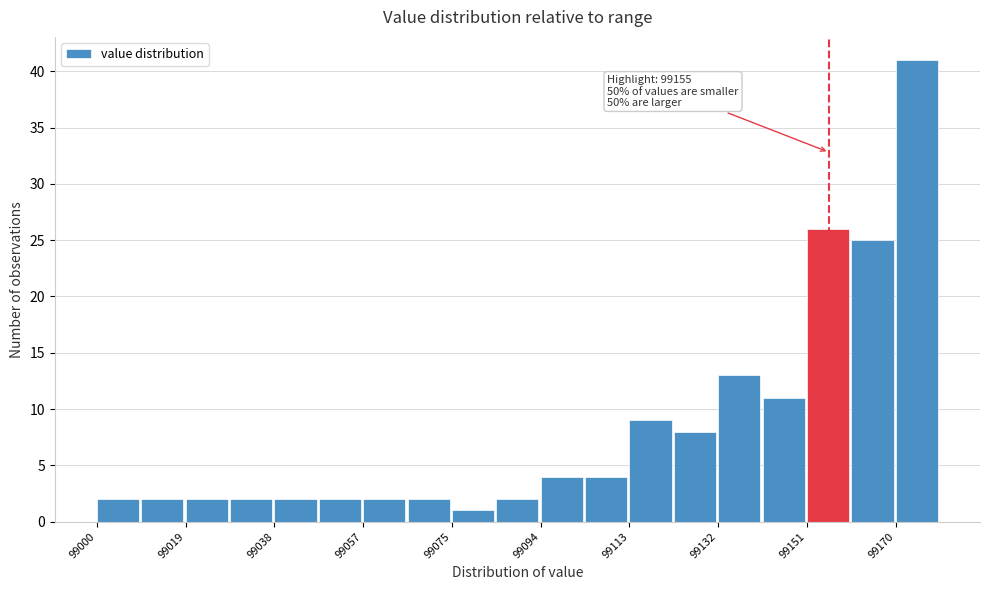

Which range on the x-axis has the tallest bar?

99170 to 99180